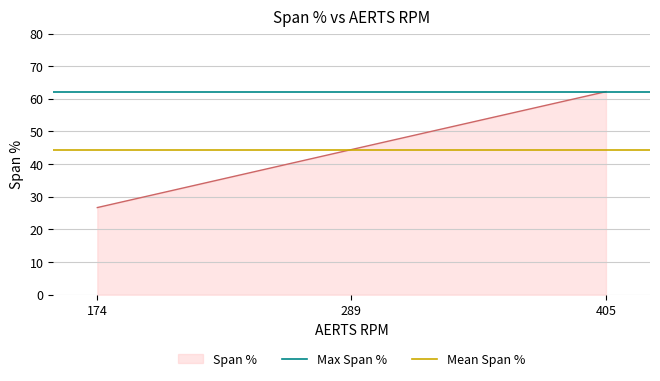

The value of Span % at 174 is 26.7. True or false?

True